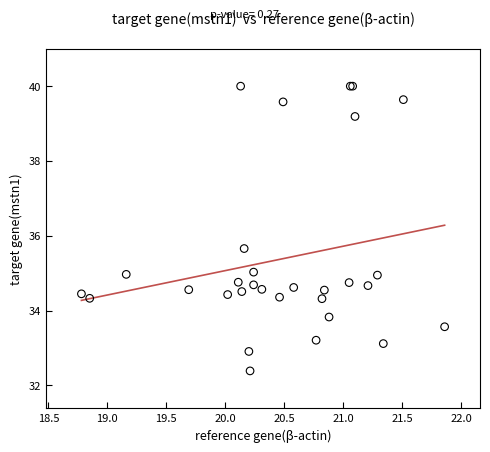

What Y value in the scatter plot is closest to 36?

35.7